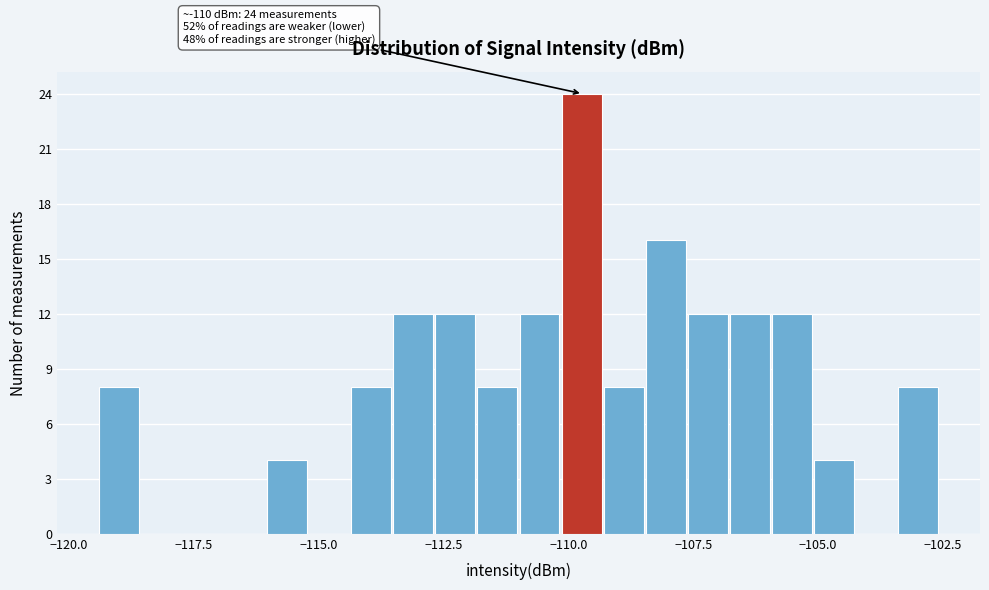

Around what value on the x-axis is the tallest bar? Give the approximate position of its centre, as read against the axis.

-109.5